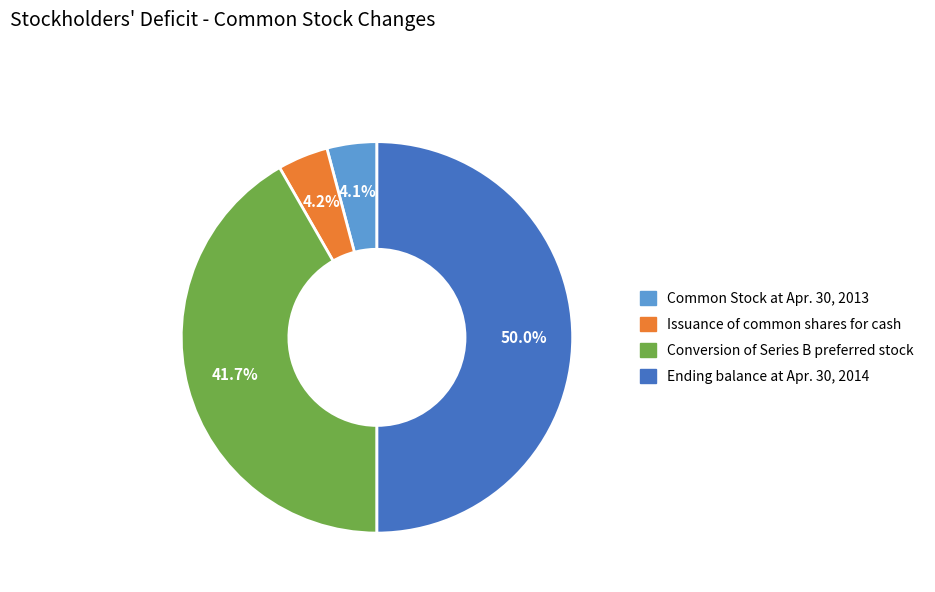

Rank the categories by value from lowest to highest.

Common Stock at Apr. 30, 2013, Issuance of common shares for cash, Conversion of Series B preferred stock, Ending balance at Apr. 30, 2014